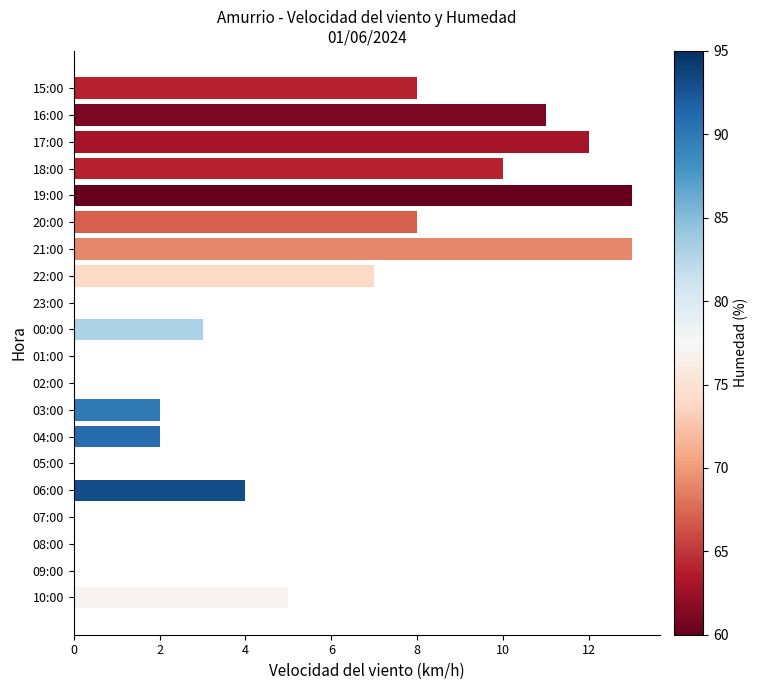

How many categories are shown in the chart?

20